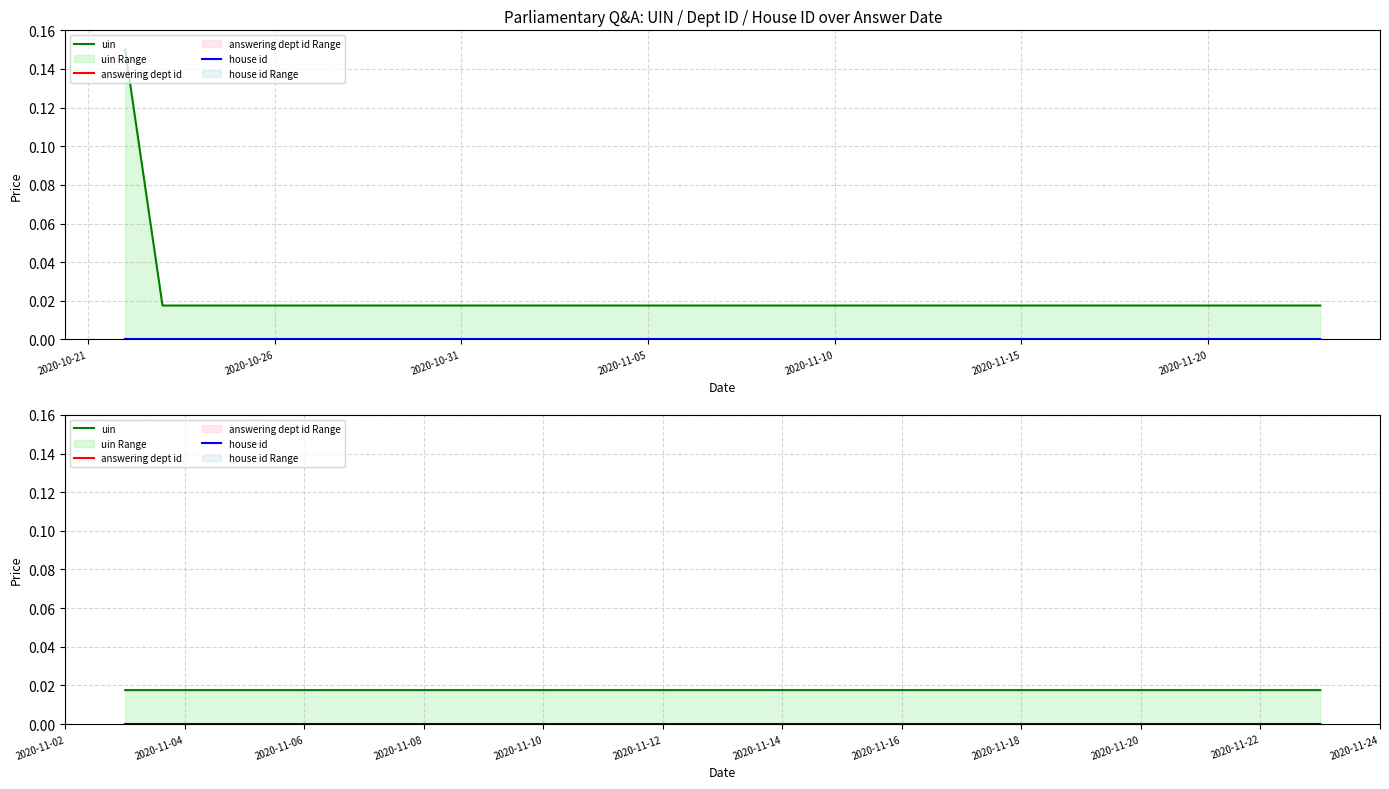

The value of uin at 2020-11-10 is 0.0. True or false?

False